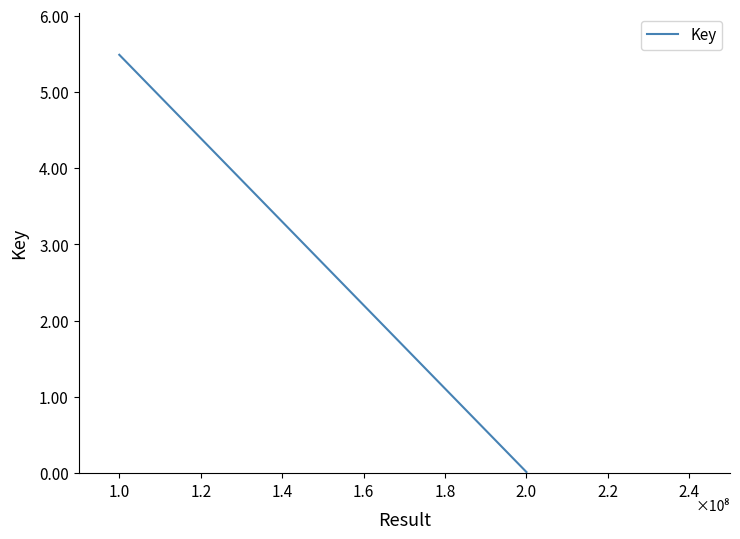

How many values are below 548773548?

1